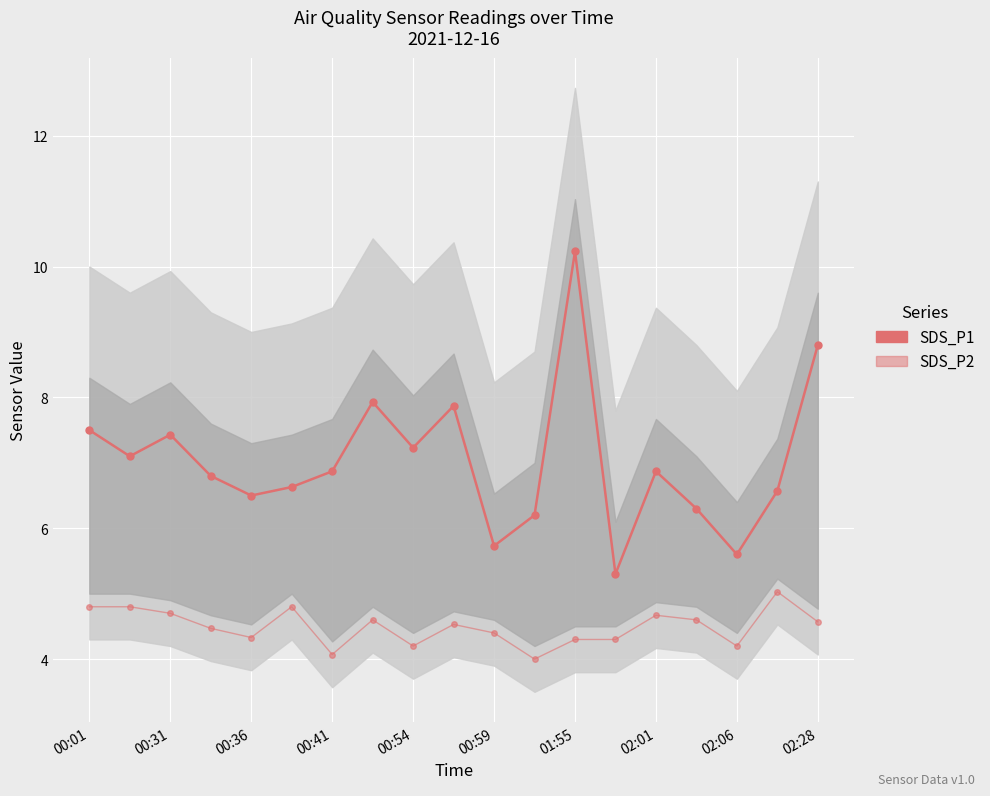

What is the average value of the SDS_P1 series?

7.0